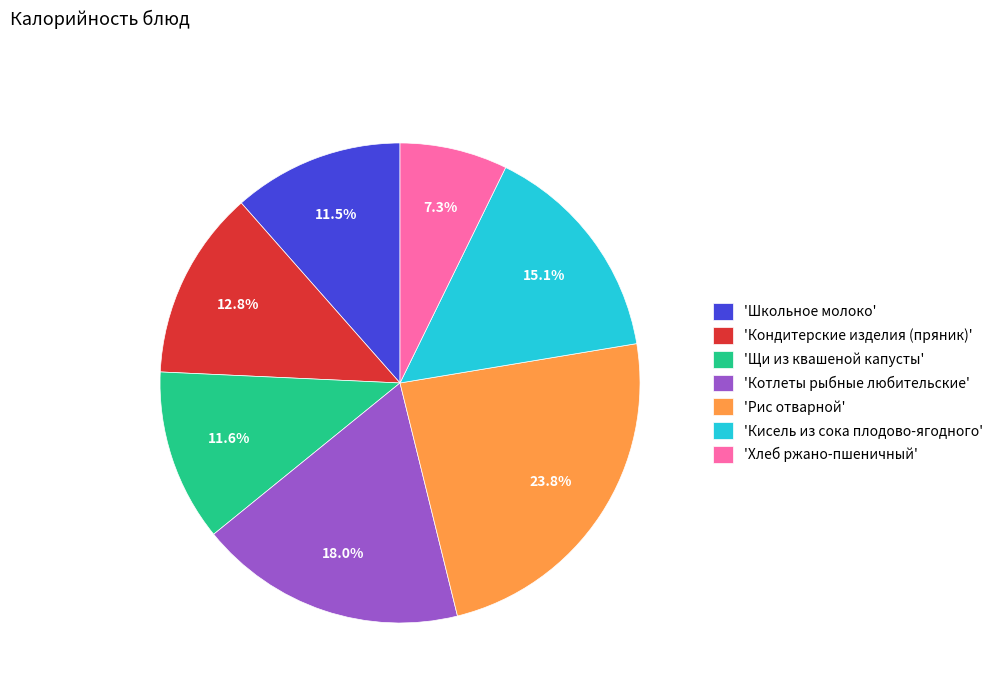

Does any single category account for the majority?

No